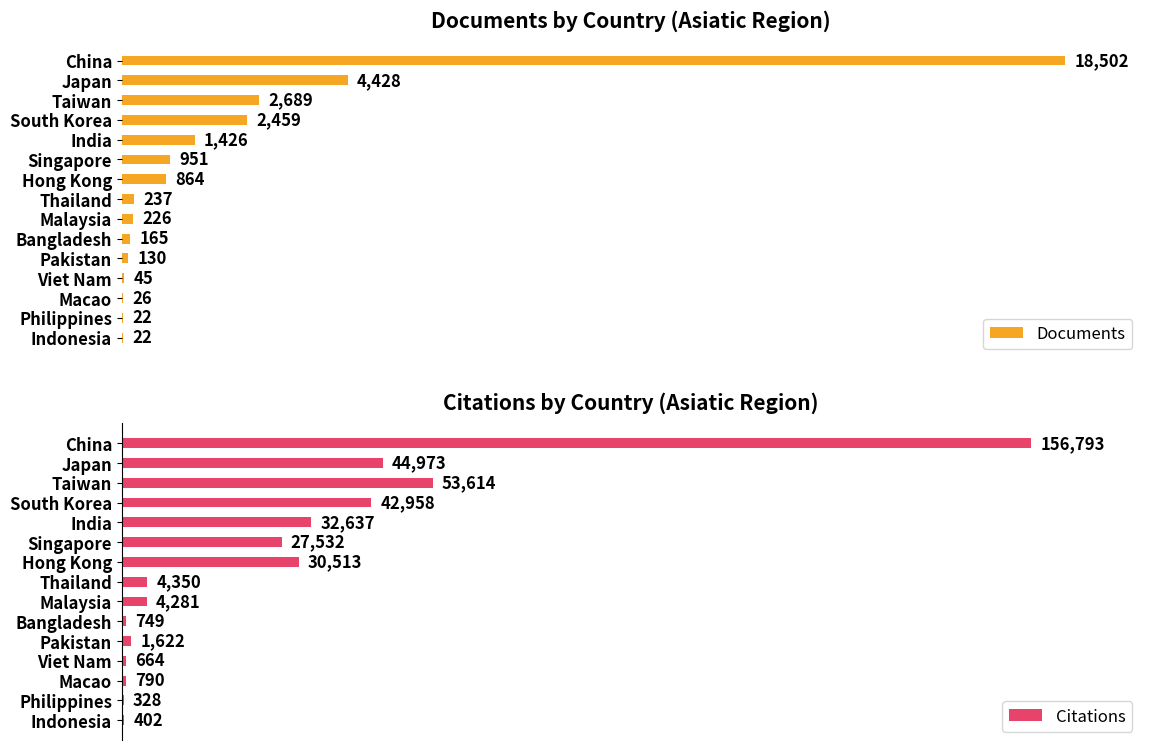

Are the bars grouped side by side (vs. stacked)?

Yes